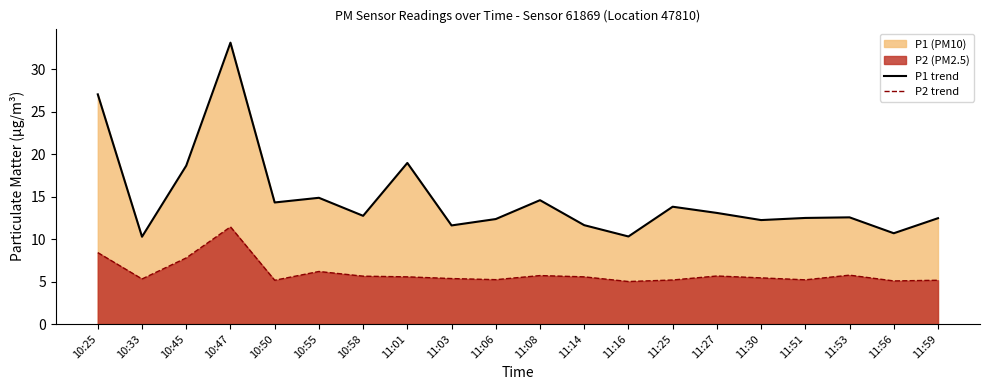

True or false: P1 trend and P2 trend cross at least once.

False